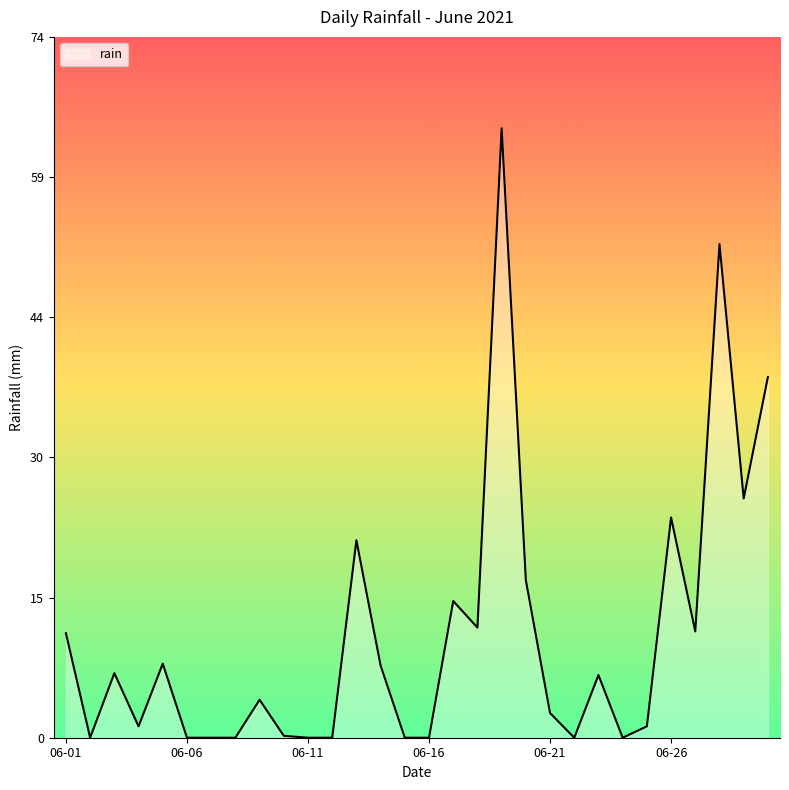

What is the greatest value displayed?

64.2